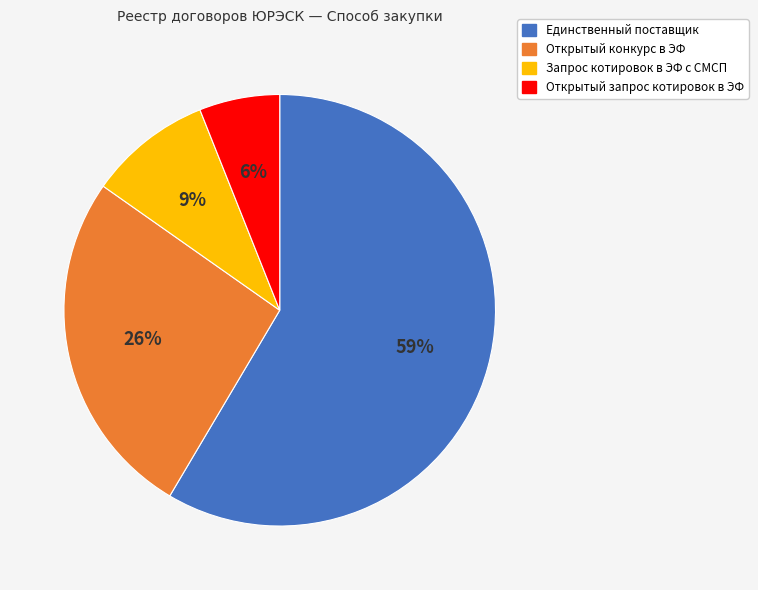

To the nearest percent, what portion does Открытый конкурс в ЭФ represent?

26%